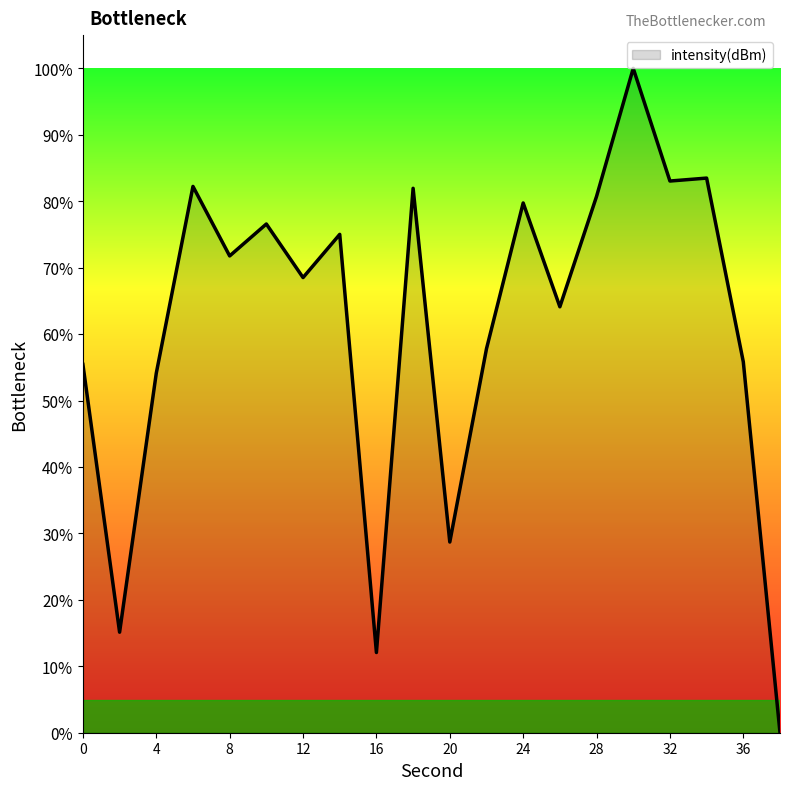

What is the maximum value shown in the chart?

100.0